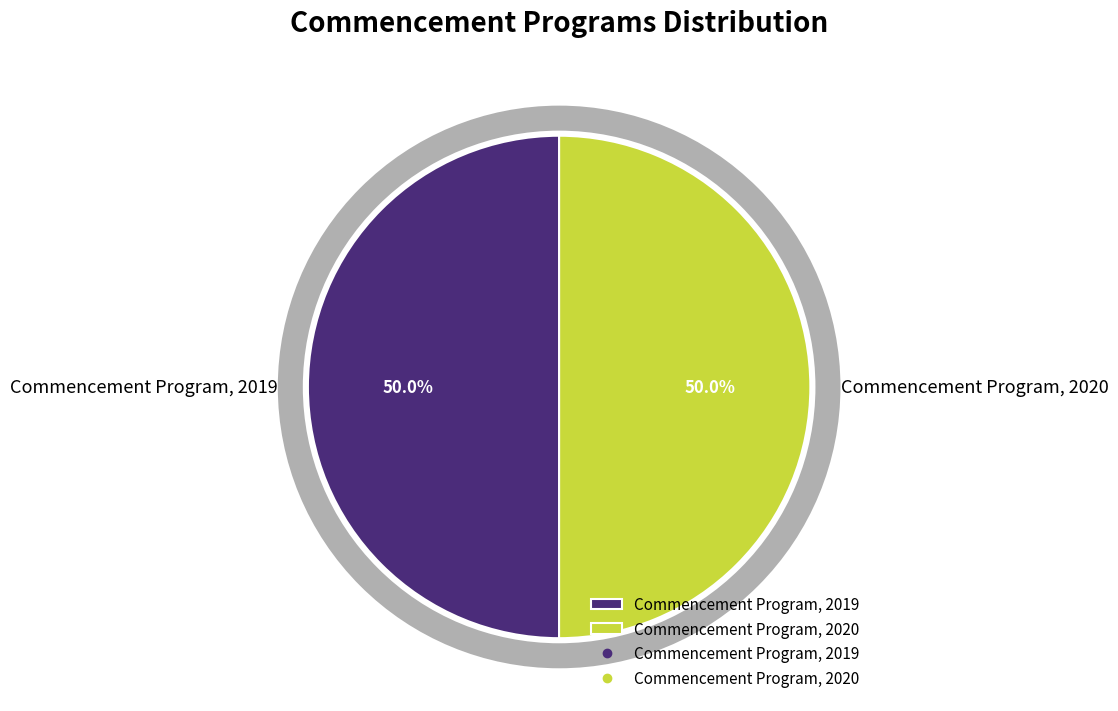

Count the number of slices in the pie.

2